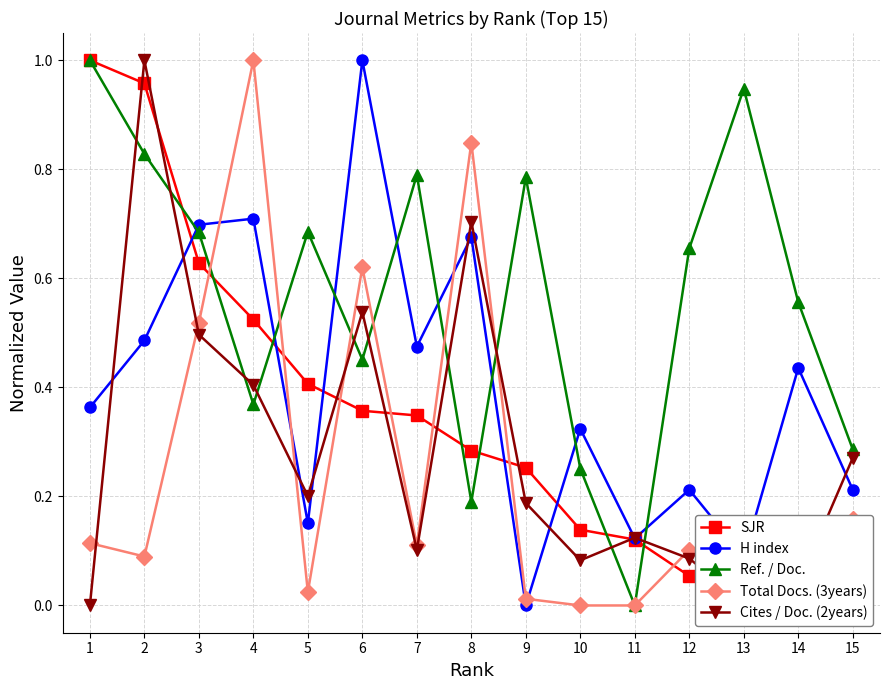

At which label does H index reach its peak?

6